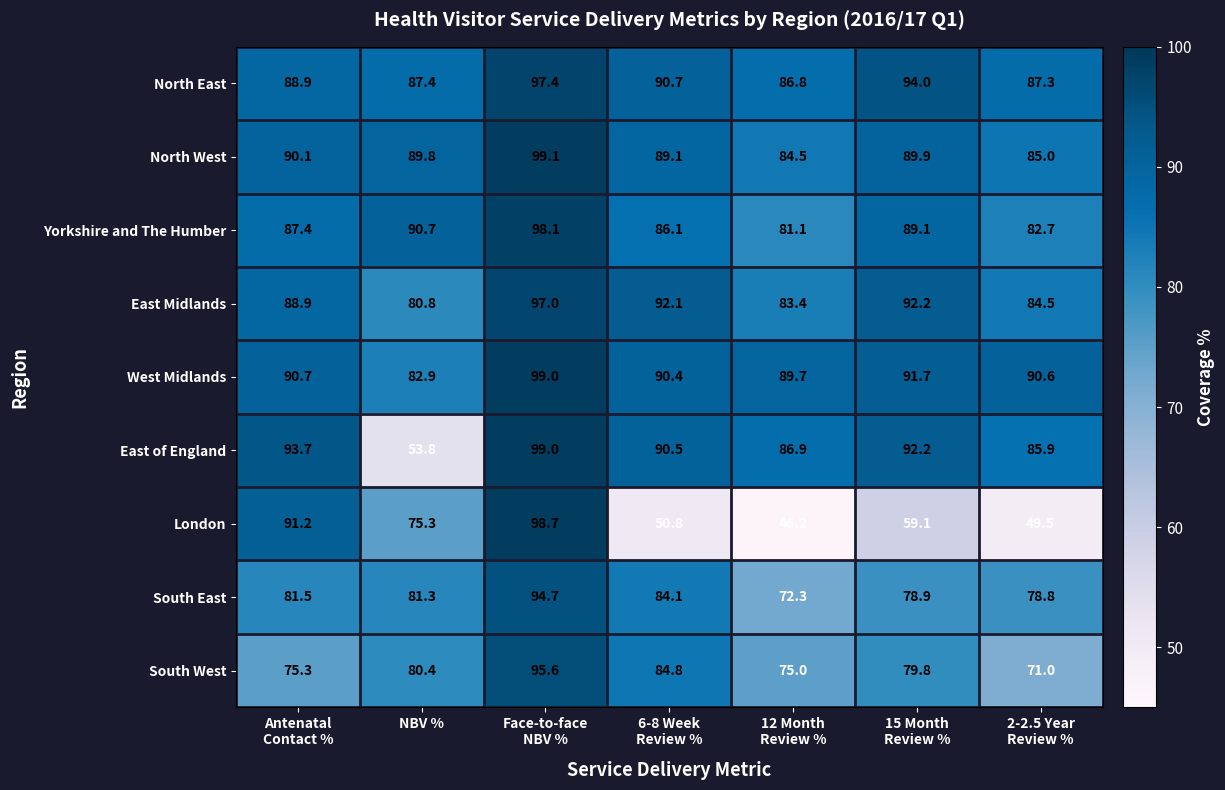

Which series has the widest spread of values?

London